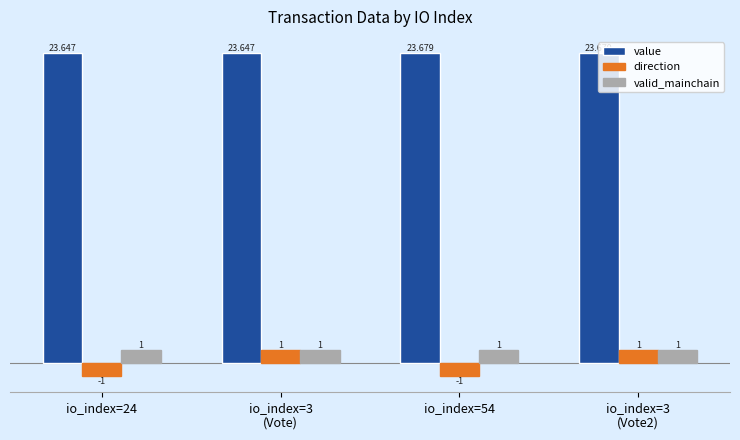

What is the greatest value displayed?

23.7